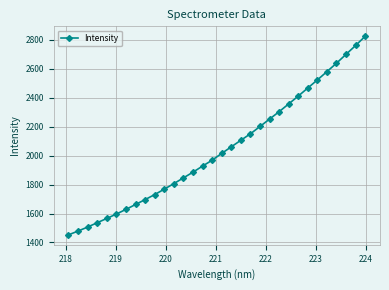

What is the value of the 12th point from the left?

1806.8